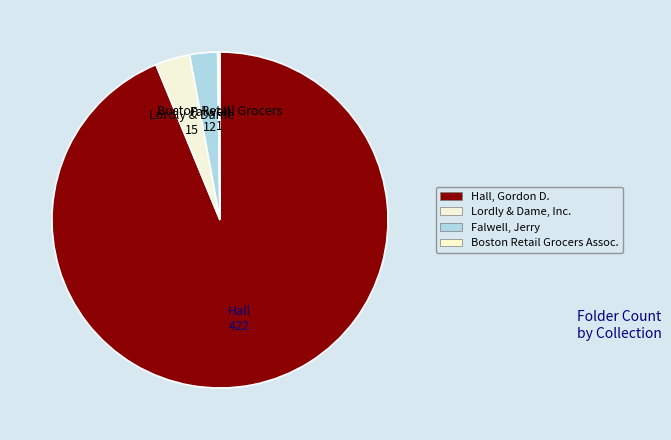

How many slices are in this pie chart?

4